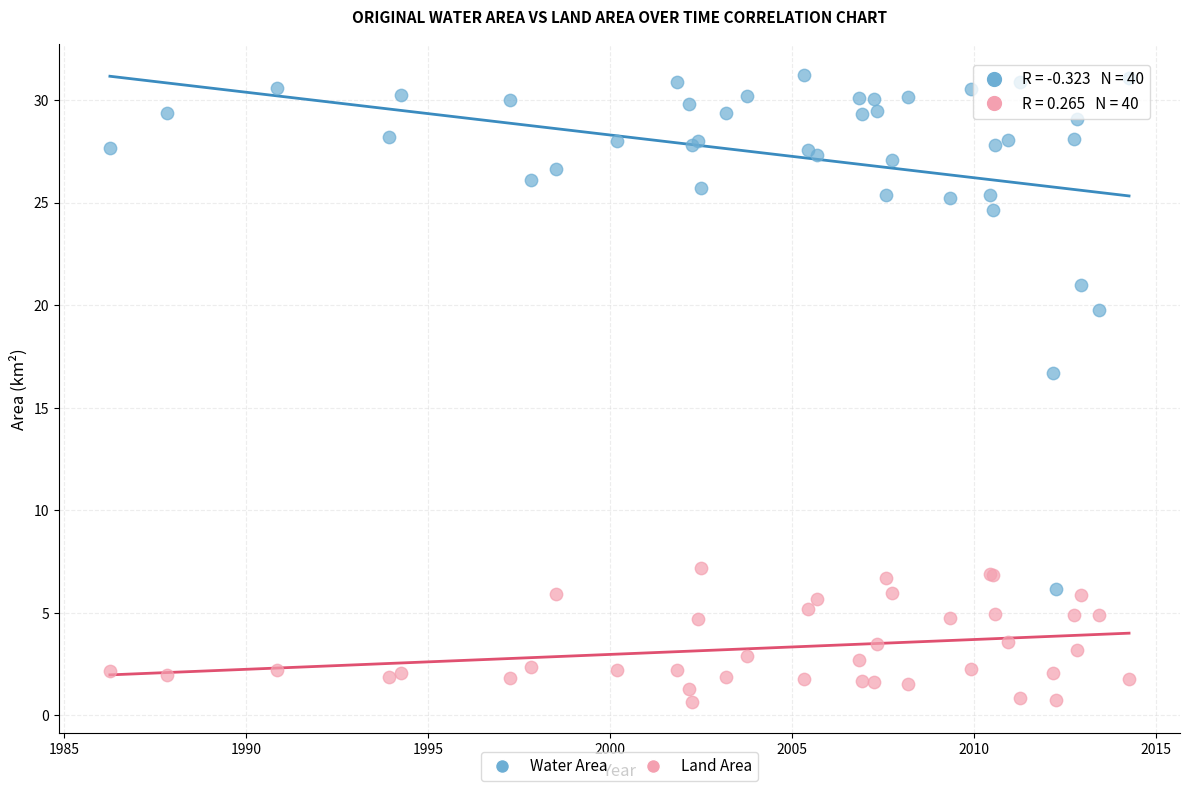

In the Water Area series, what Y value is closest to 18?

16.7